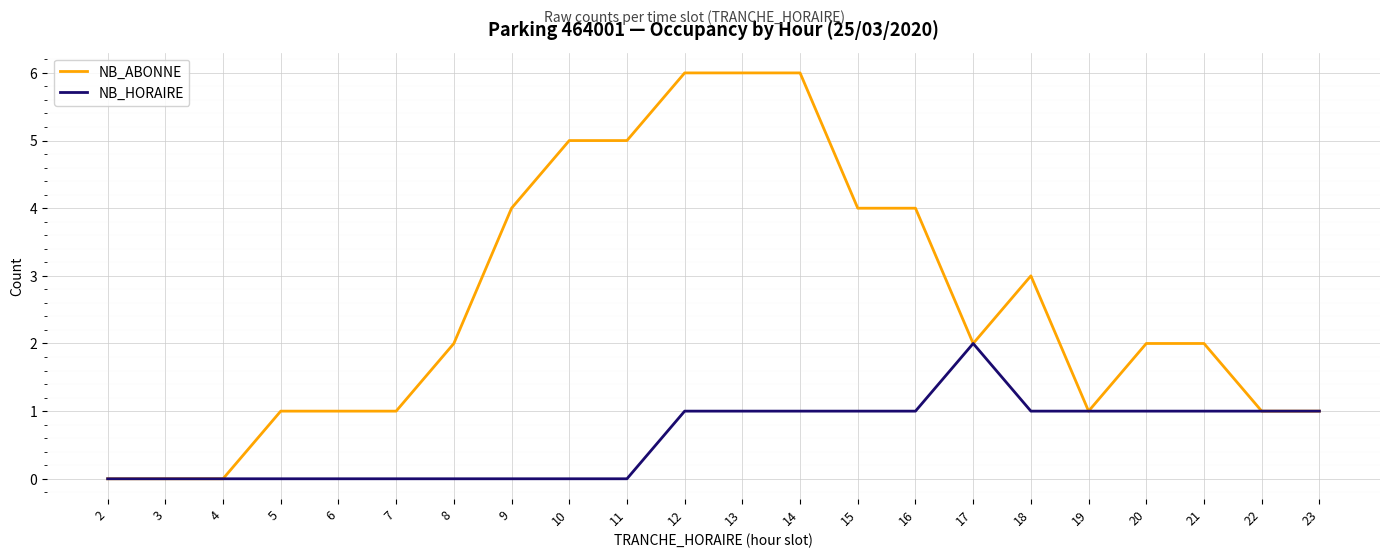

Reading left to right, what are all the values shown in this chart?

NB_ABONNE: 0	0	0	1	1	1	2	4	5	5	6	6	6	4	4	2	3	1	2	2	1	1
NB_HORAIRE: 0	0	0	0	0	0	0	0	0	0	1	1	1	1	1	2	1	1	1	1	1	1